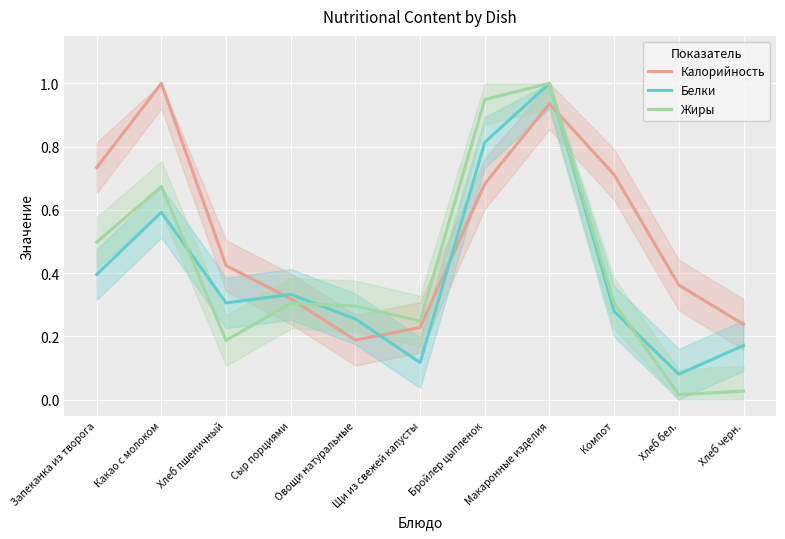

In Белки, how many points are lower than both neighbors (excluding endpoints)?

3